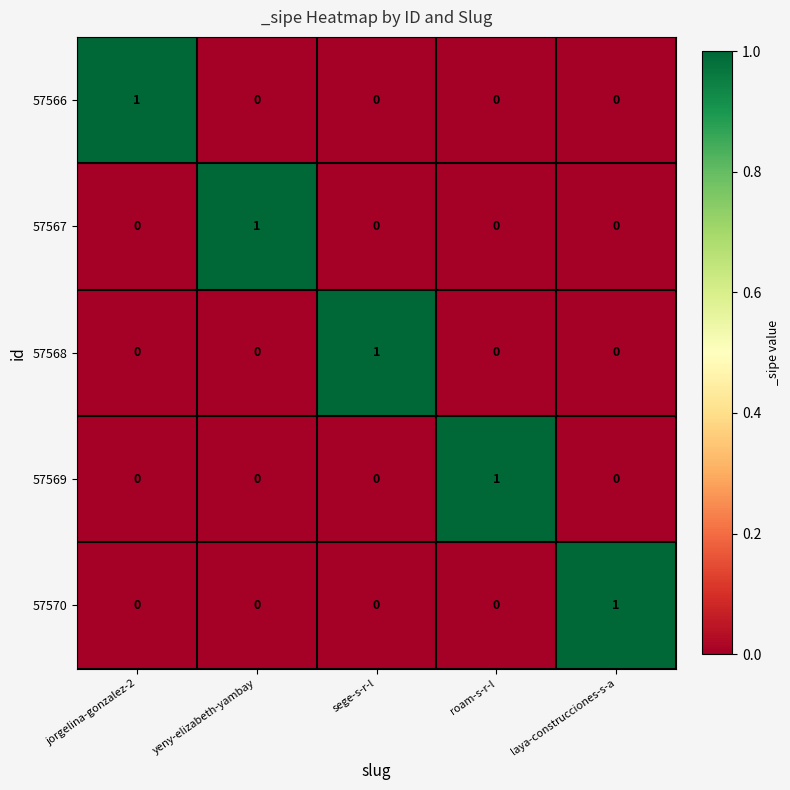

Reading left to right, what are all the values shown in this chart?

57566: 1	0	0	0	0
57567: 0	1	0	0	0
57568: 0	0	1	0	0
57569: 0	0	0	1	0
57570: 0	0	0	0	1